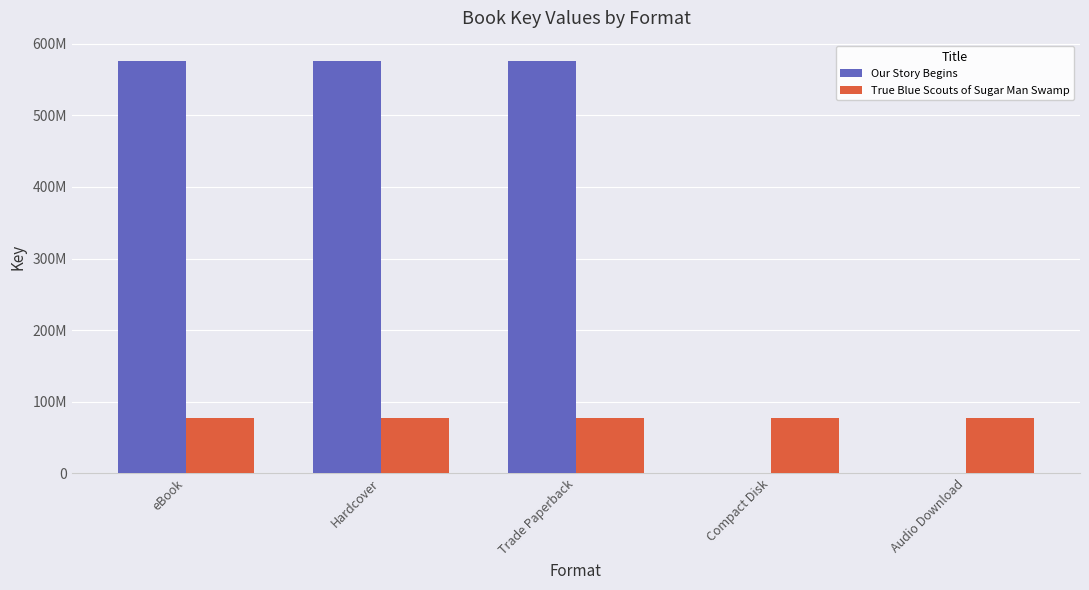

What is the total value across all series at Compact Disk?

77683931